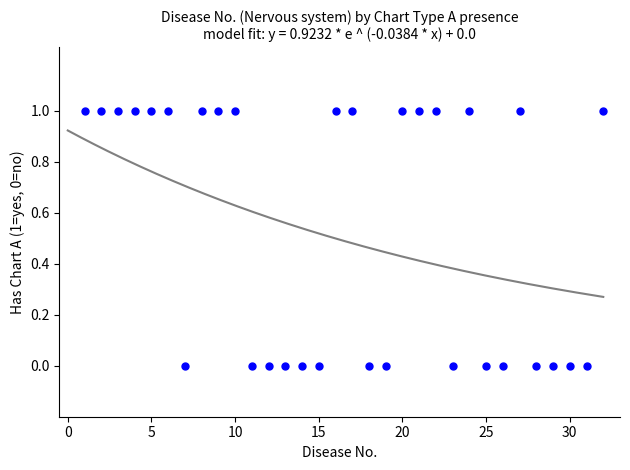

What is the range of X values (max minus min)?

31